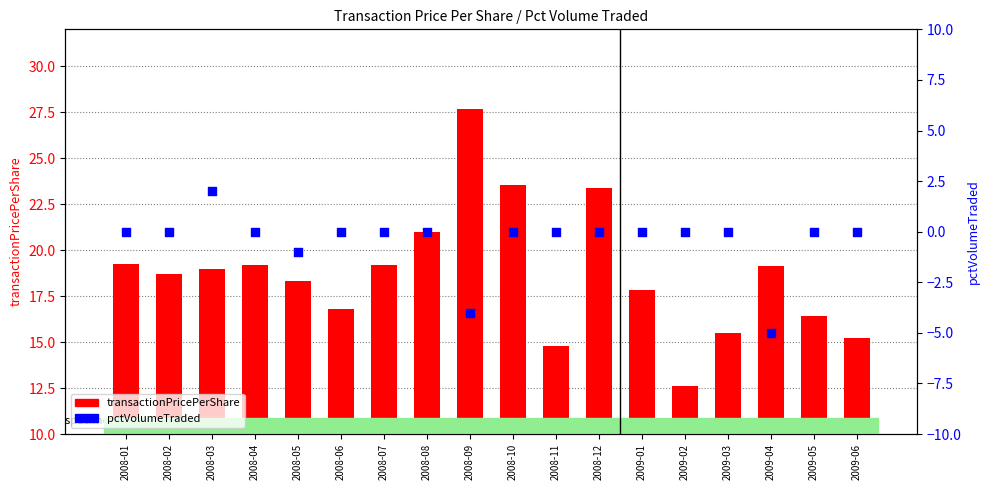

Which series reaches the maximum Y coordinate?

transactionPricePerShare